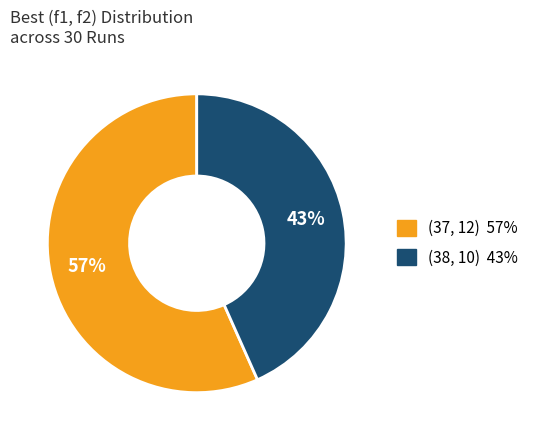

True or false: (38, 10) accounts for 61% of the total.

False